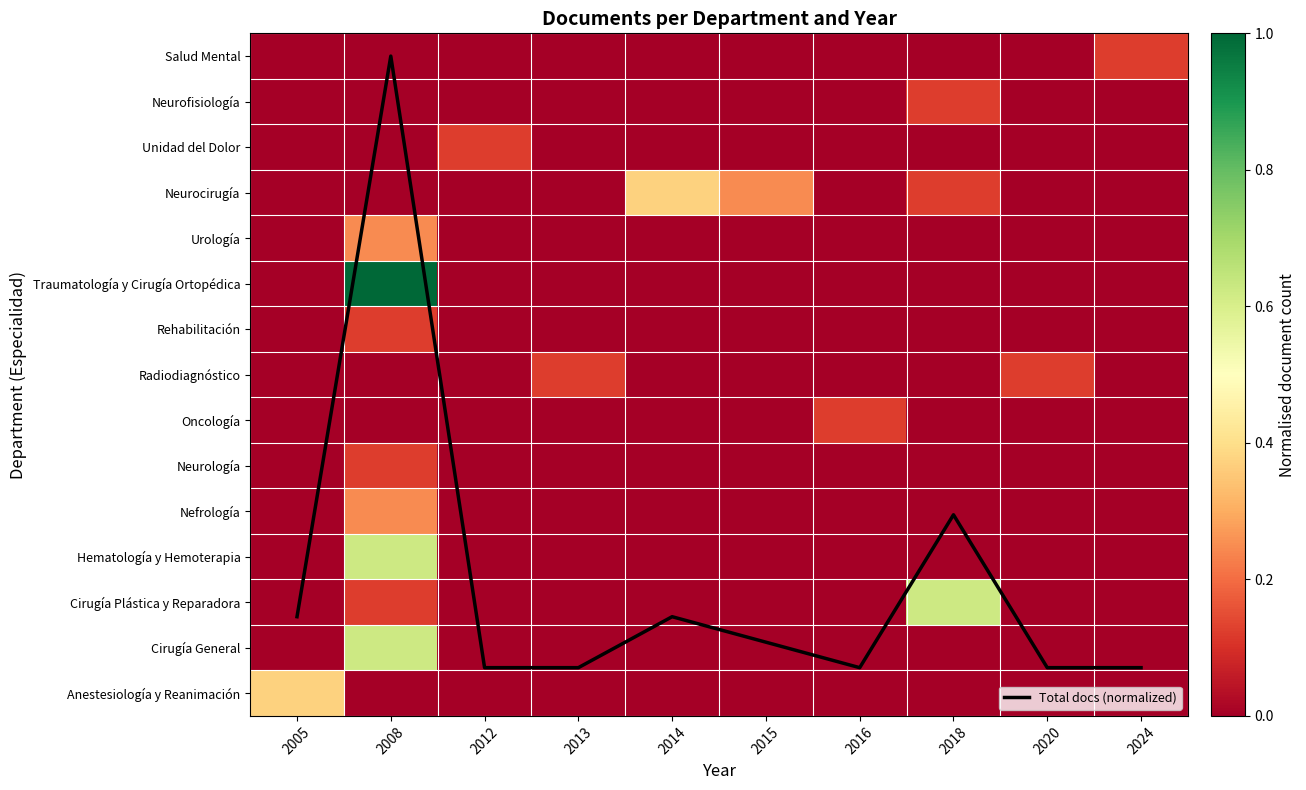

Count the number of data series in this chart.

16